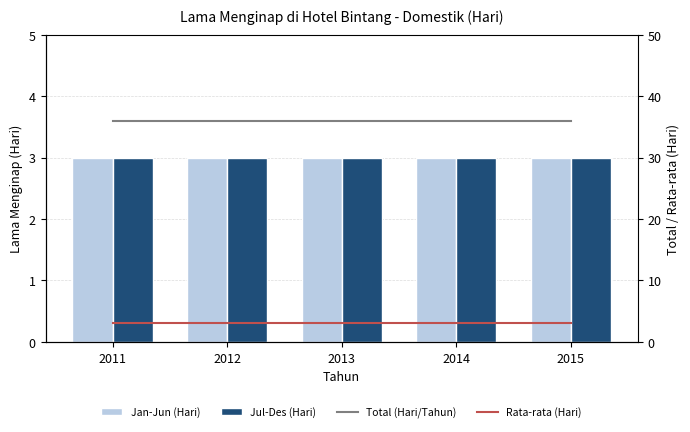

Which category has the lowest value in the Jan-Jun (Hari) series?

2011